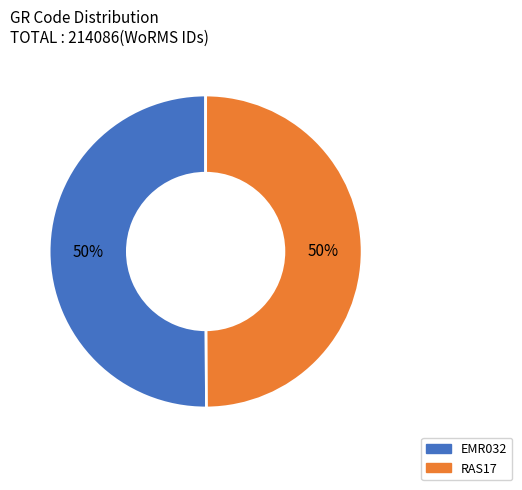

Is the sum of RAS17 and EMR032 greater than half?

Yes